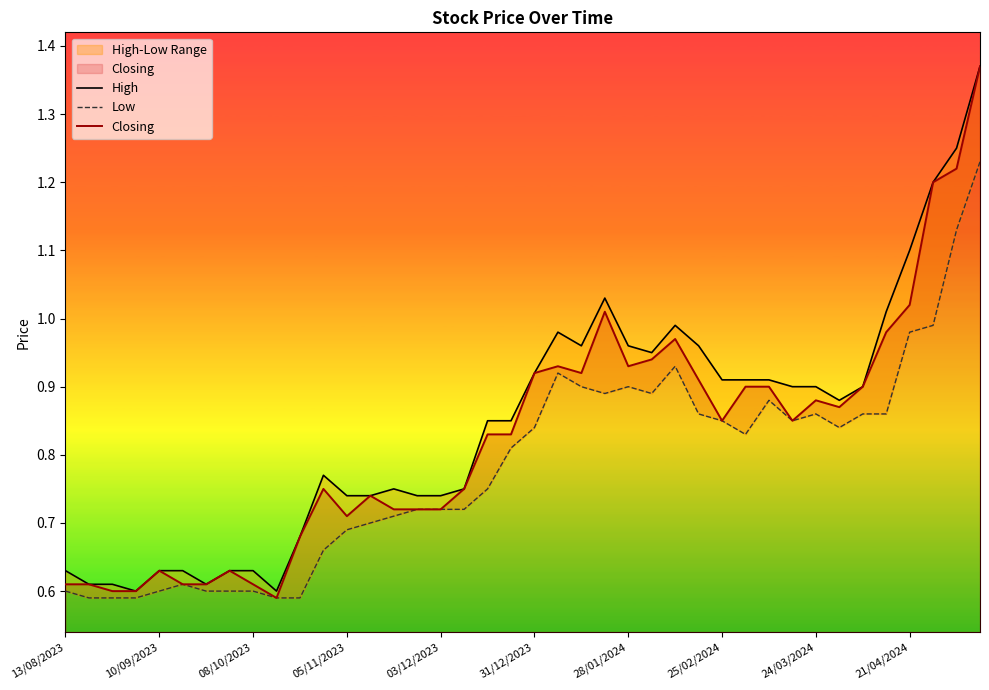

What is the average value of the Closing series?

0.8